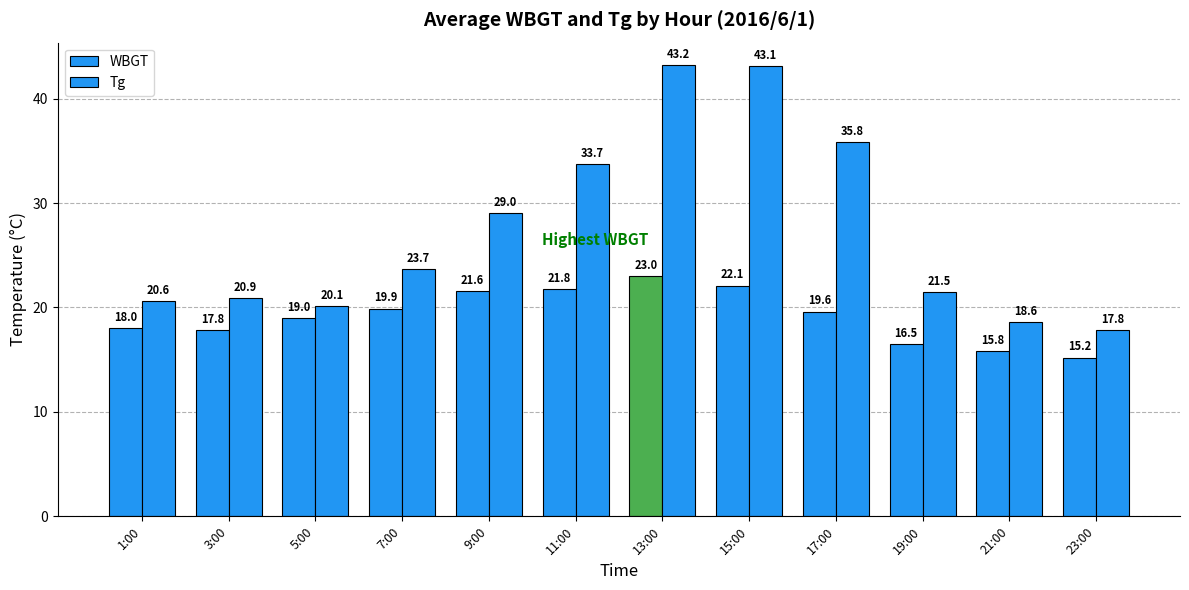

How many series are shown in this chart?

2